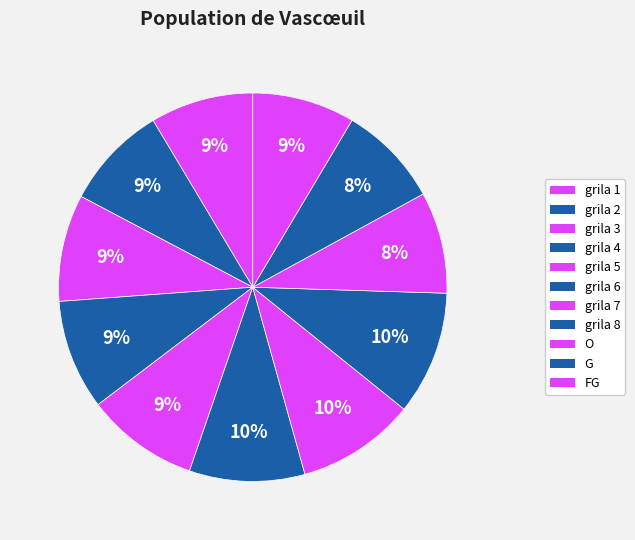

How many segments does this pie chart have?

11